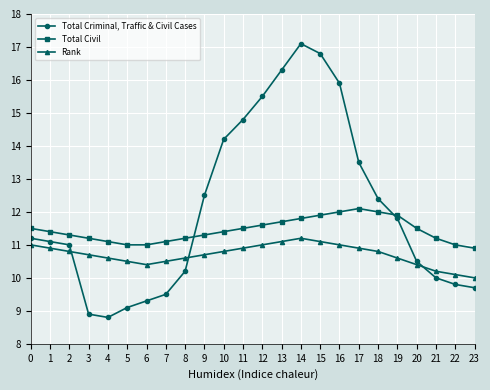

True or false: Rank and Total Civil cross at least once.

False